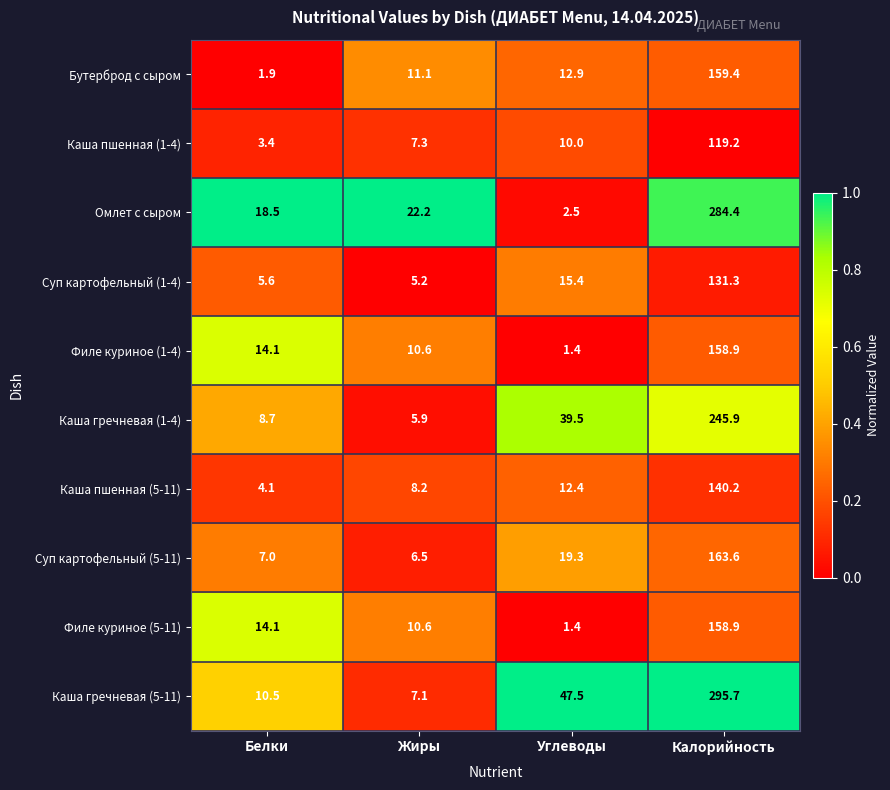

Where is Суп картофельный (5-11) nearest to the value 85?

Углеводы